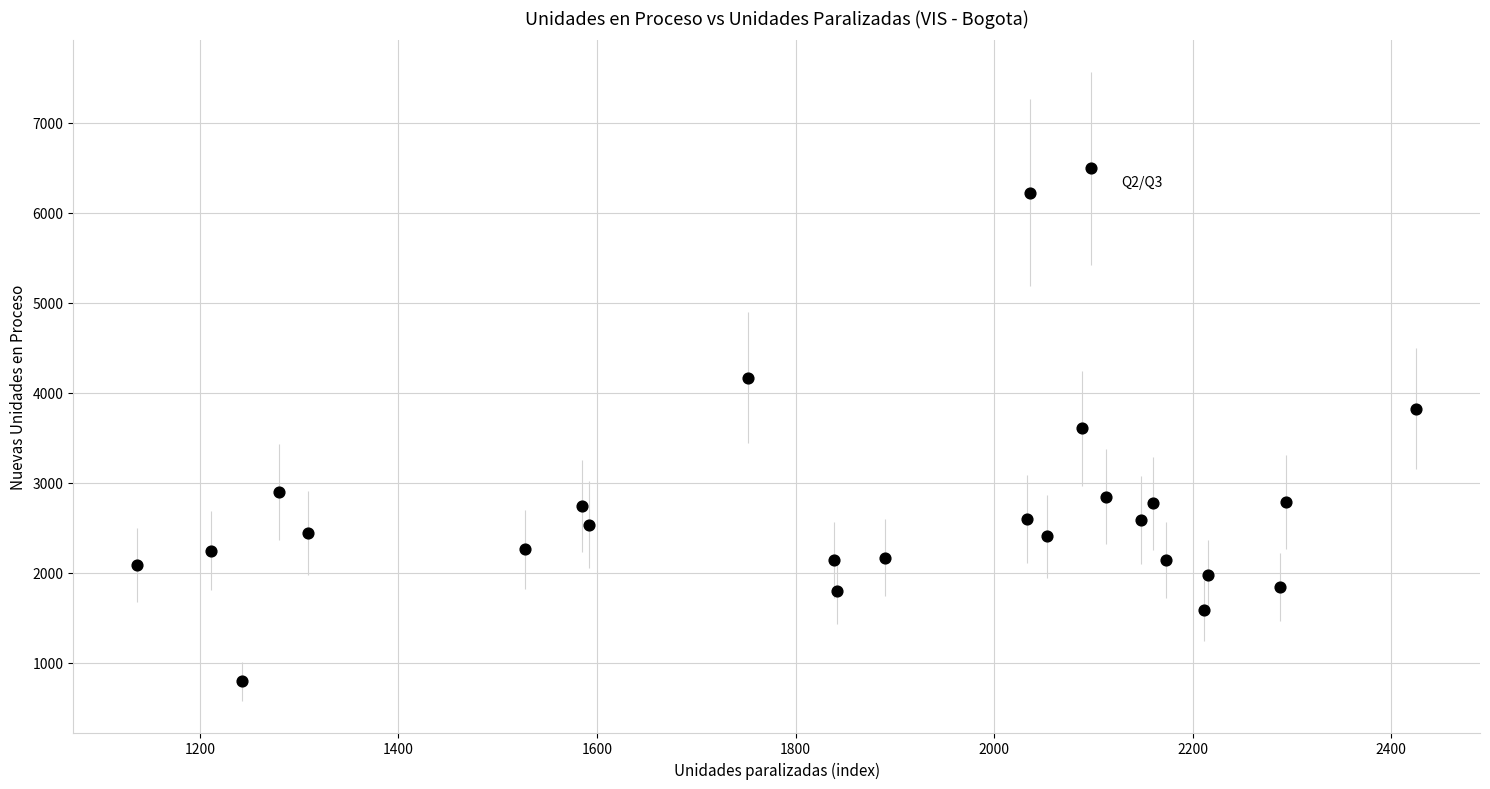

What is the range of X values (max minus min)?

1288